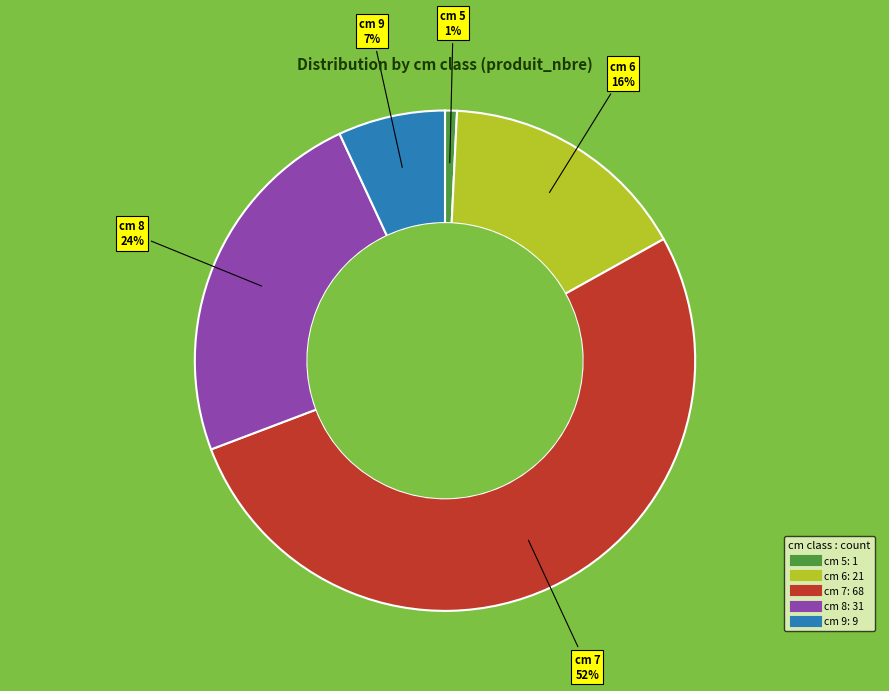

To the nearest percent, what is the average slice percentage?

20%